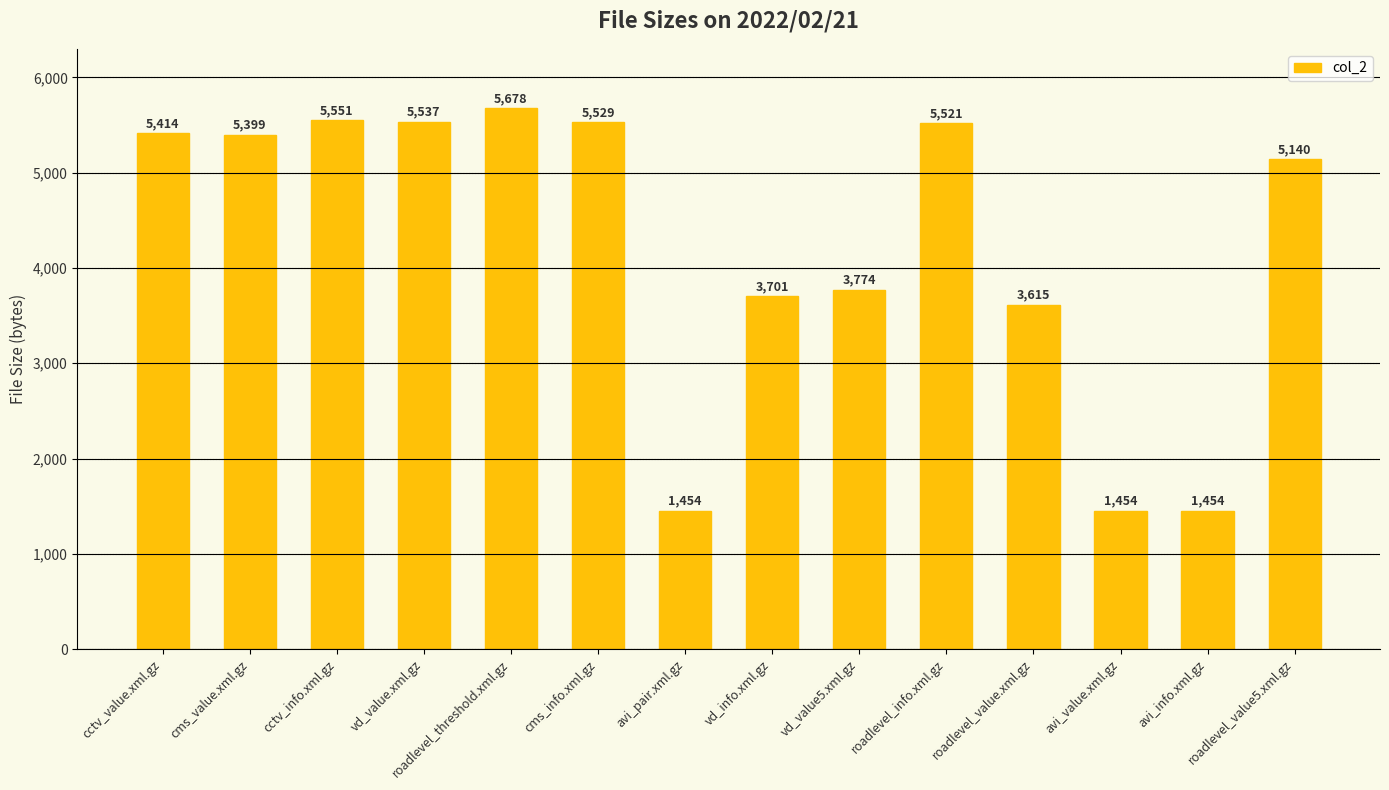

What is the label of the 14th bar from the left?

roadlevel_value5.xml.gz